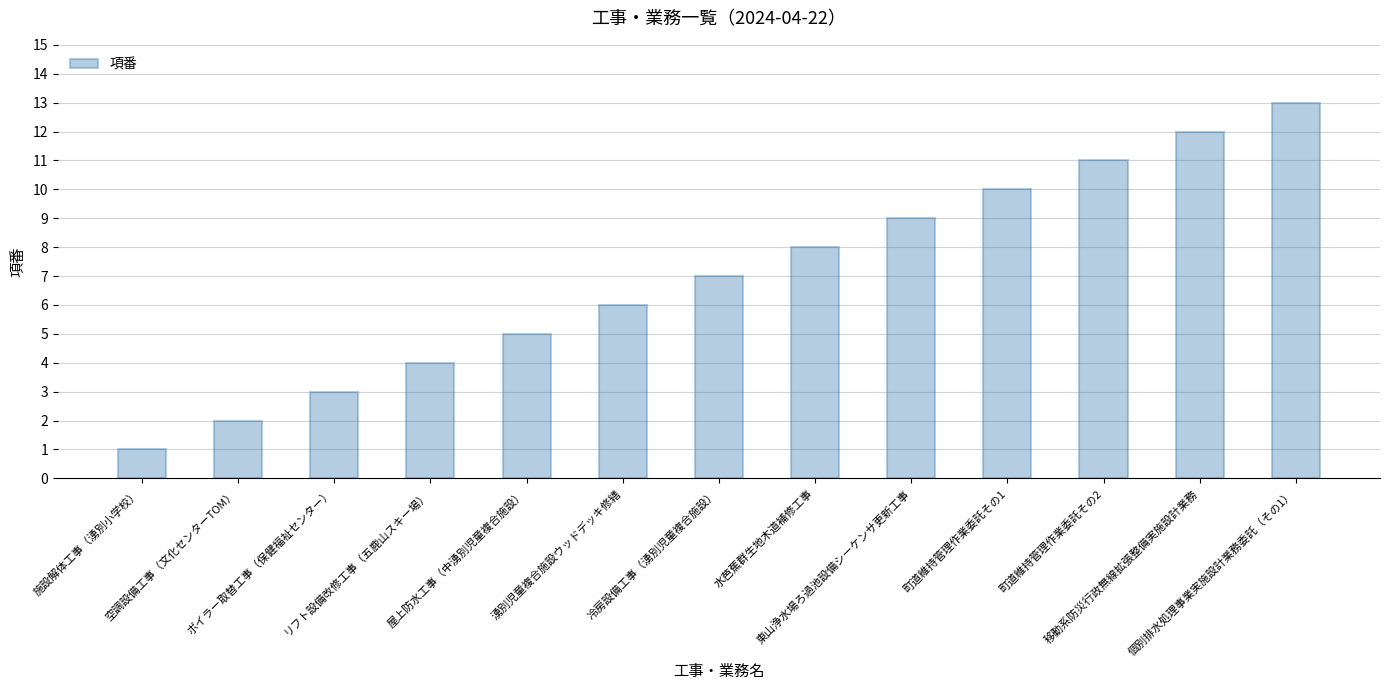

At which label is the value closest to 7?

冷房設備工事（湧別児童複合施設）